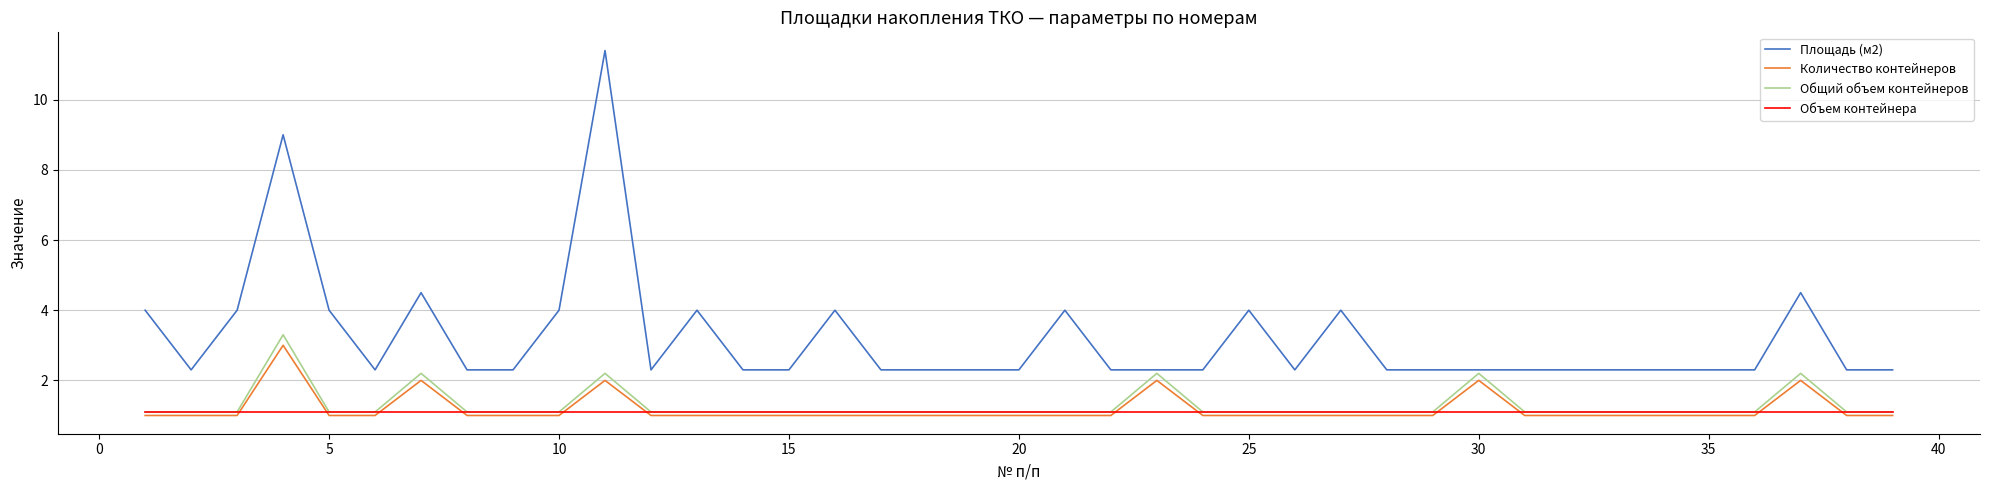

What is the highest value of the Общий объем контейнеров series?

3.3